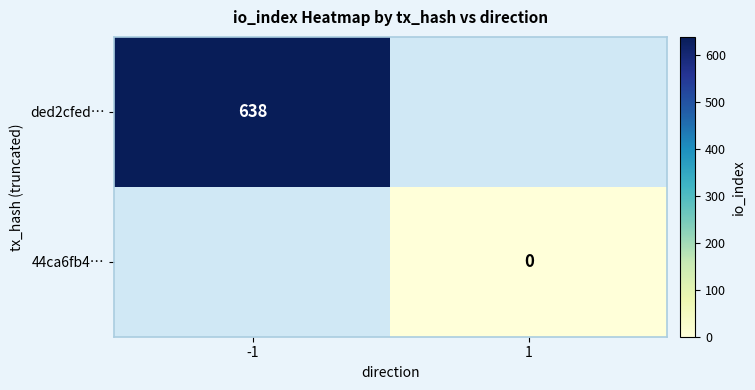

At which category does the chart reach its minimum across all series?

1